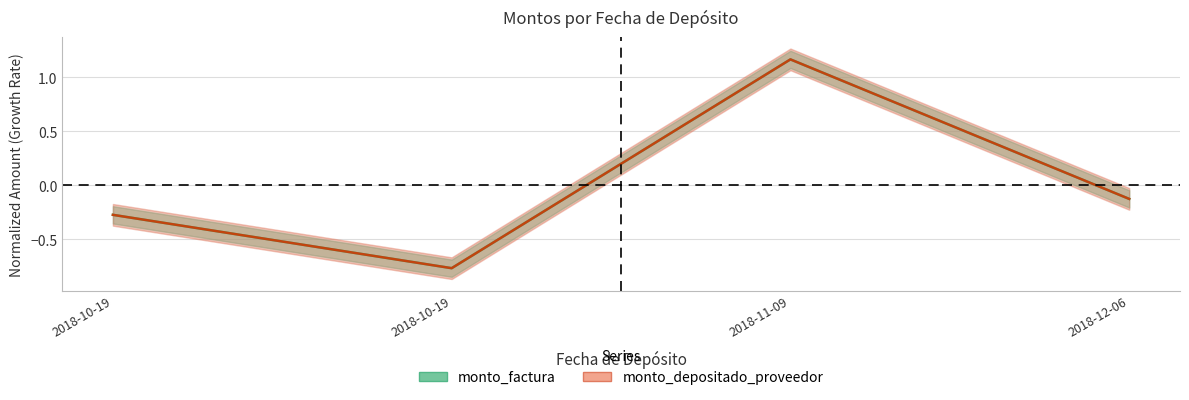

Reading left to right, extract all data points from this chart.

monto_factura: -0.3	-0.8	1.2	-0.1
monto_depositado_proveedor: -0.3	-0.8	1.2	-0.1